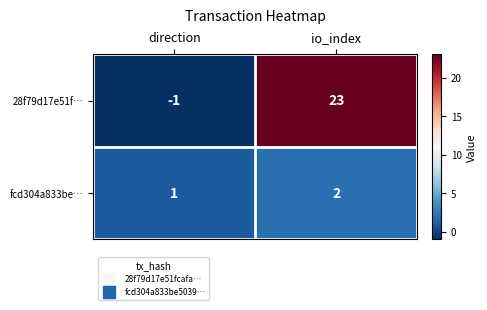

Rank the series by their average value, from highest to lowest.

28f79d17e51f…, fcd304a833be…